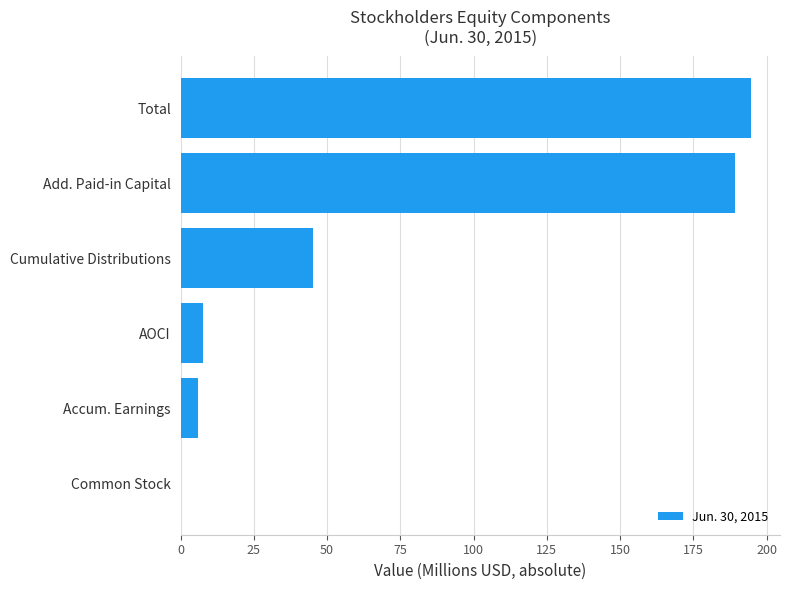

Count the number of values greater than 45.

3